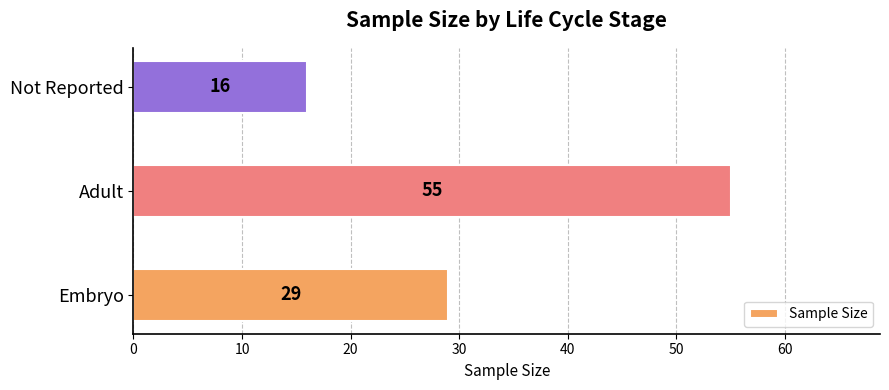

At which category does the chart reach its peak across all series?

Adult